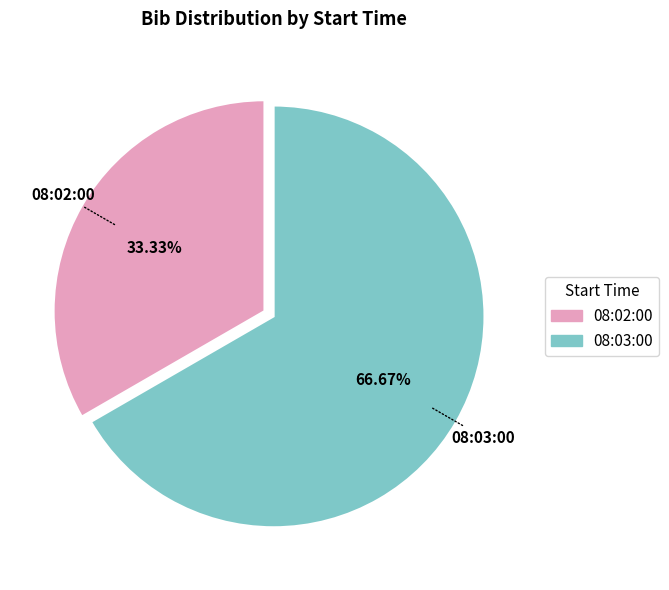

Do 08:03:00 and 08:02:00 together represent more than half of the pie?

Yes